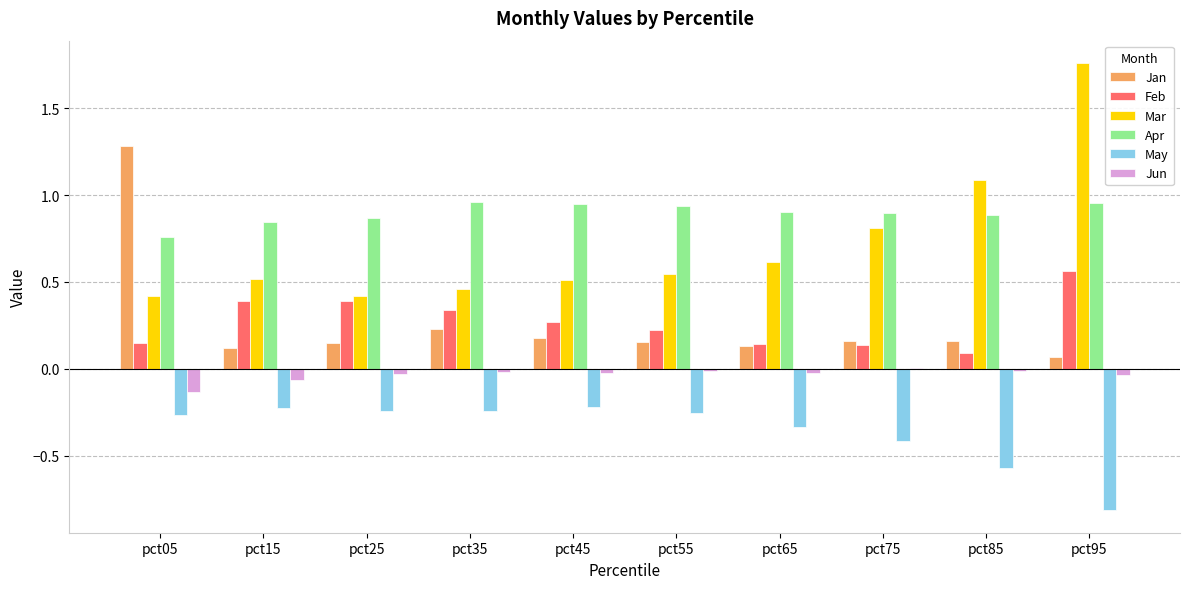

Which series has the largest total across all categories?

Apr